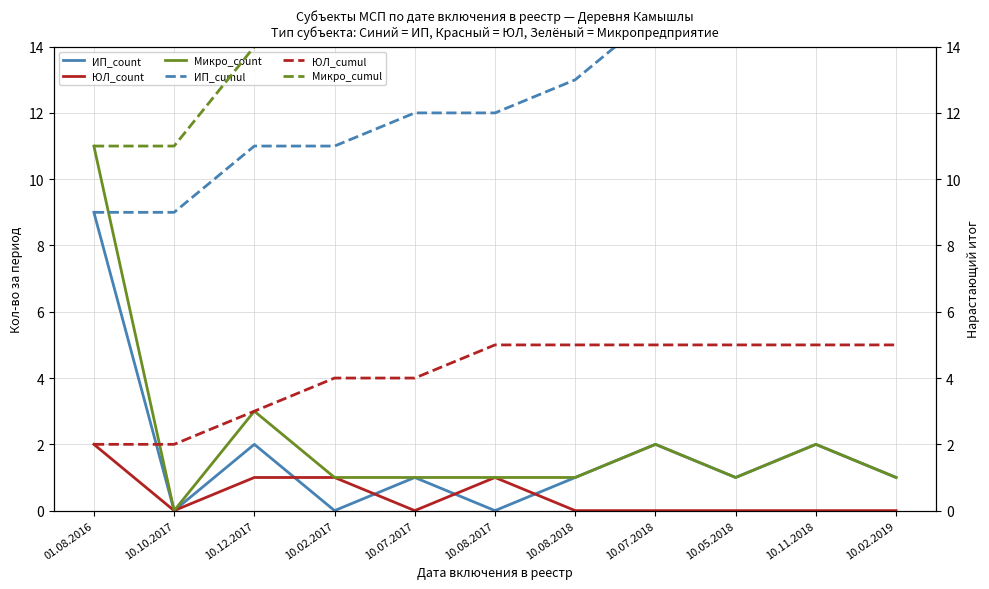

True or false: ЮЛ_count and ИП_count cross at least once.

True